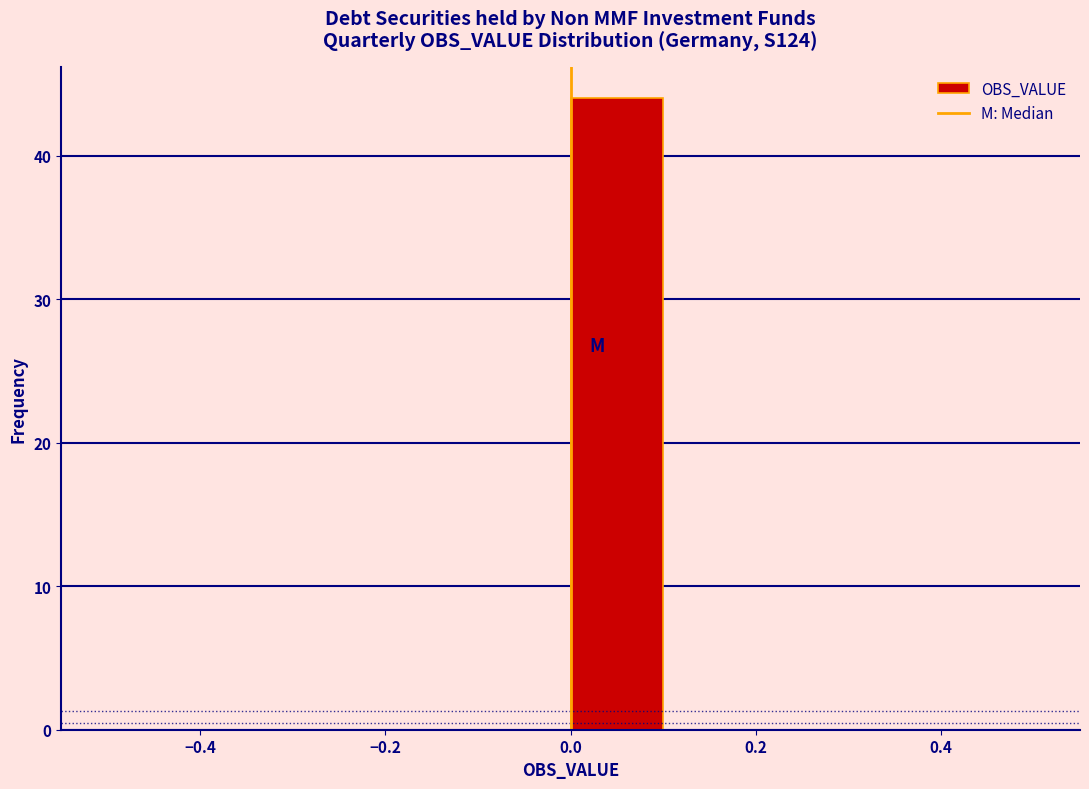

Reading left to right, list every bar in this chart as the range it spans on the x-axis followed by its height. The values are not printed on the chart, so give them approximately, as read against the axis.

-0.5 to -0.4: 0
-0.4 to -0.3: 0
-0.3 to -0.2: 0
-0.2 to -0.1: 0
-0.1 to 0.0: 0
0.0 to 0.1: 44
0.1 to 0.2: 0
0.2 to 0.3: 0
0.3 to 0.4: 0
0.4 to 0.5: 0